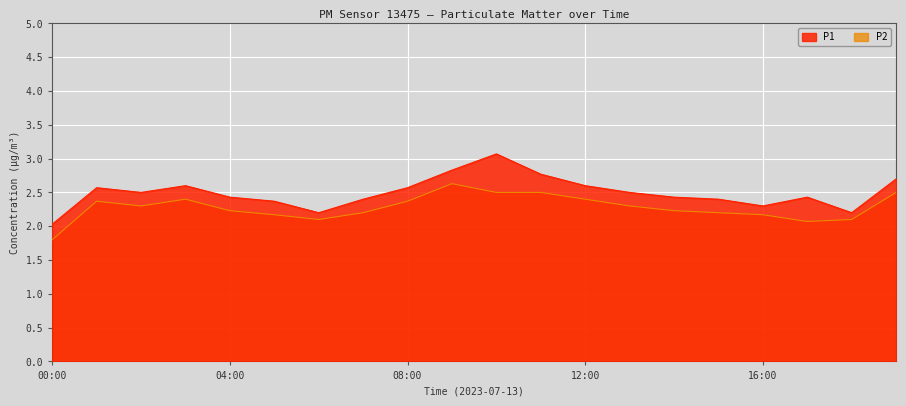

What is the sum of the P2 values at 17:00 and 19:00?

4.6